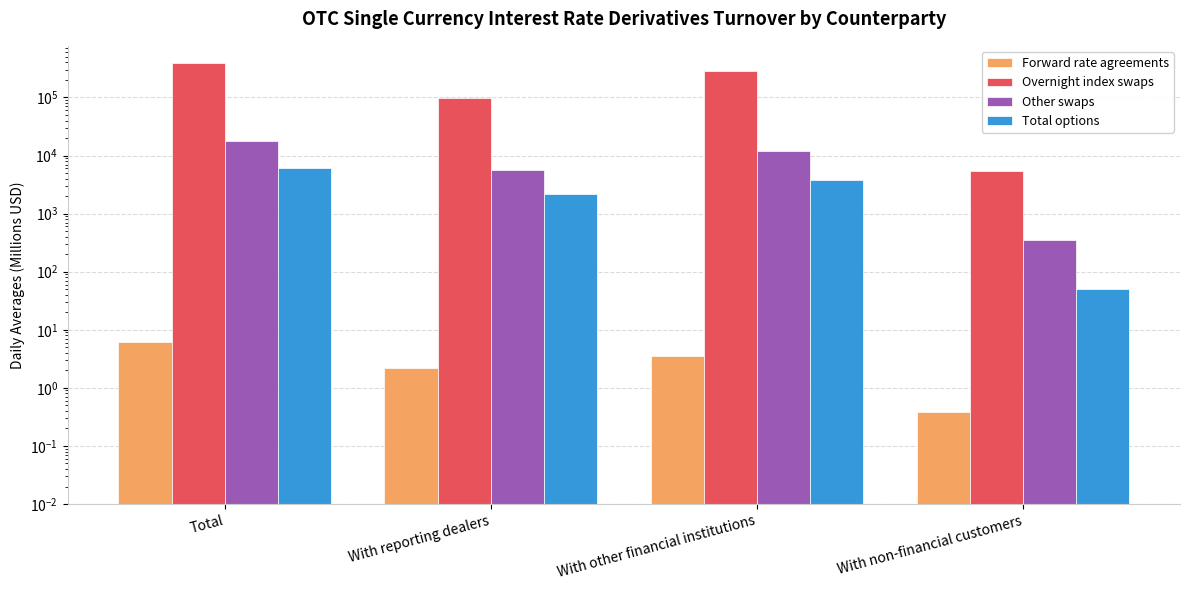

What is the label of the 1st bar from the left?

Total